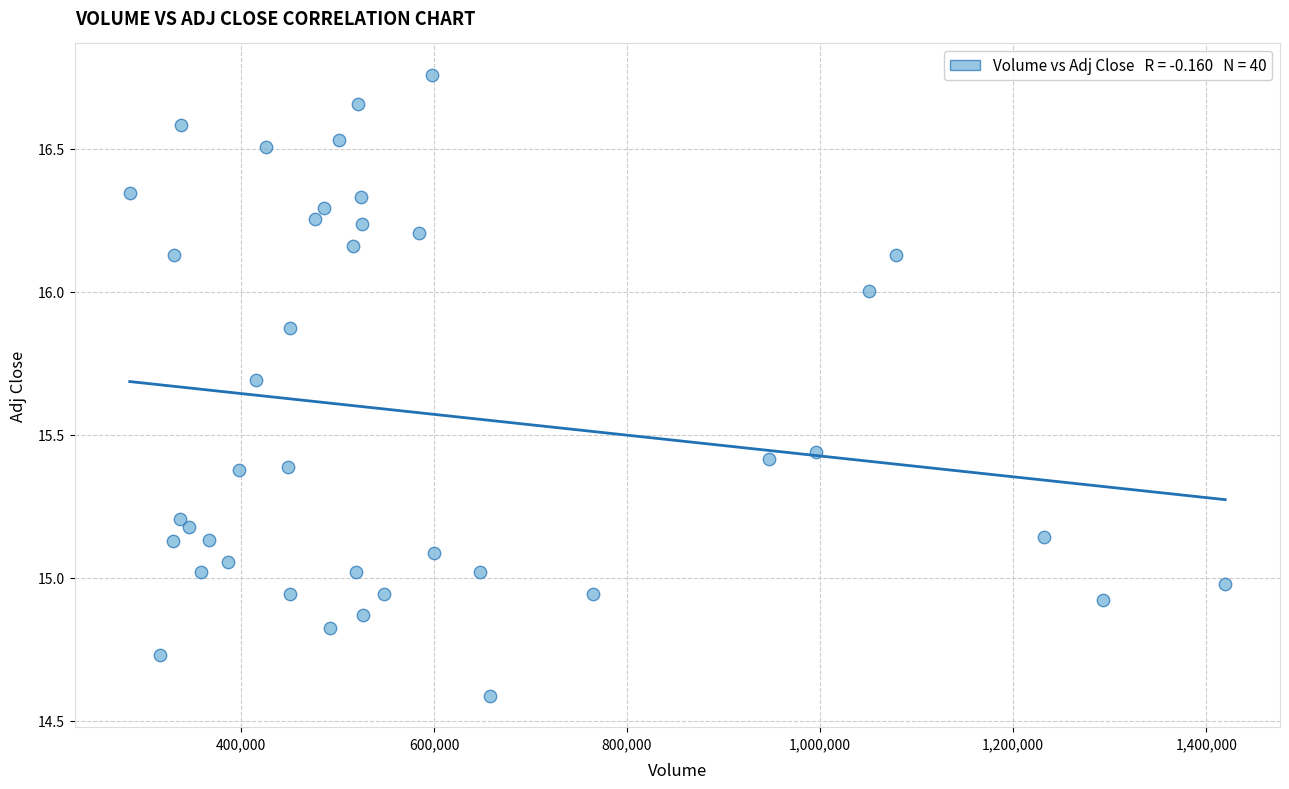

What is the range of X values (max minus min)?

1134700.0